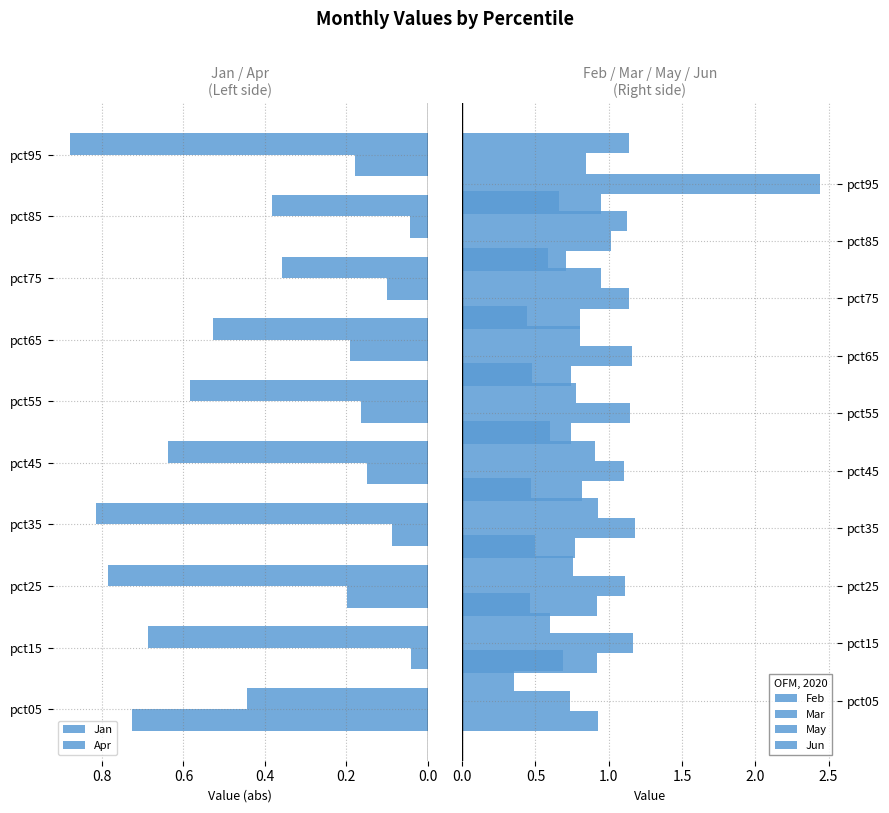

What is the sum of the Apr values at pct35 and pct15?

1.5